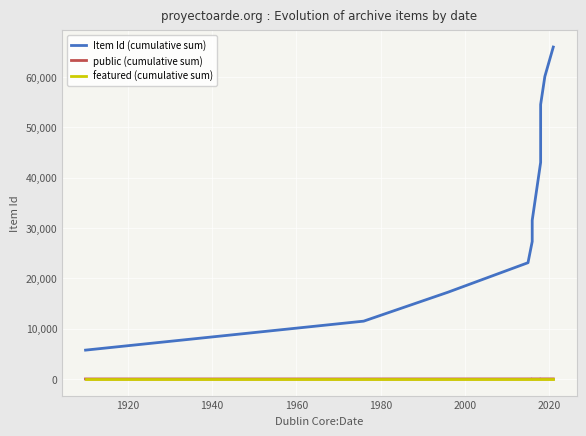

What is the label of the 11th point from the right?

1920